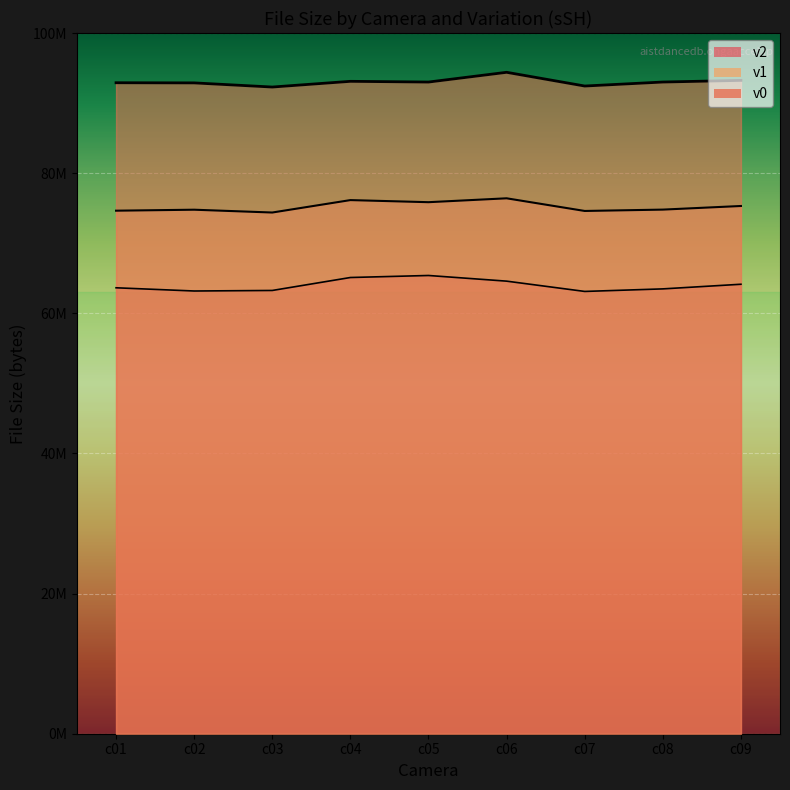

Between c01 and c08, which series saw the biggest shift?

v2 (line)